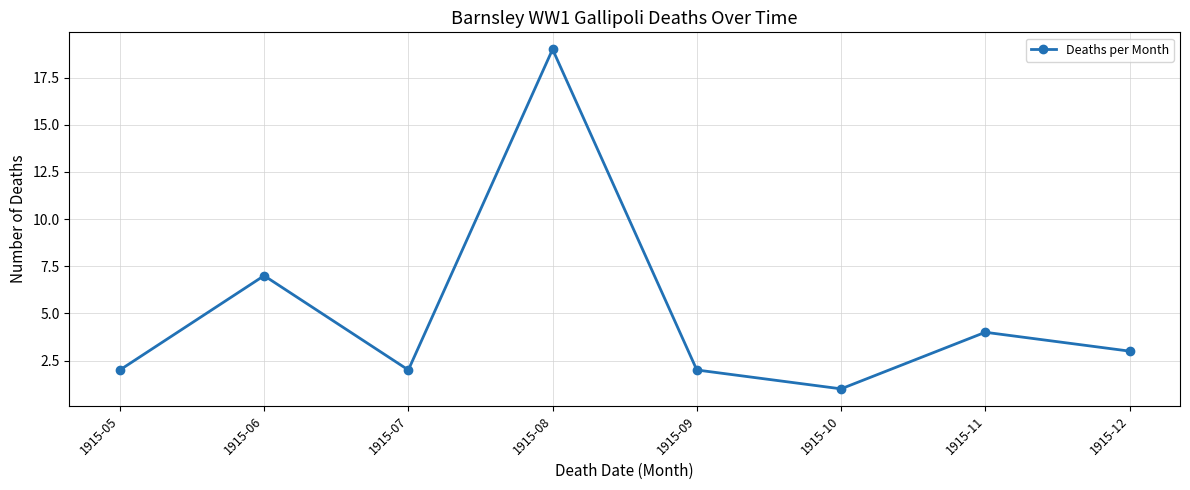

What is the sum of the values at 1915-10 and 1915-07?

3